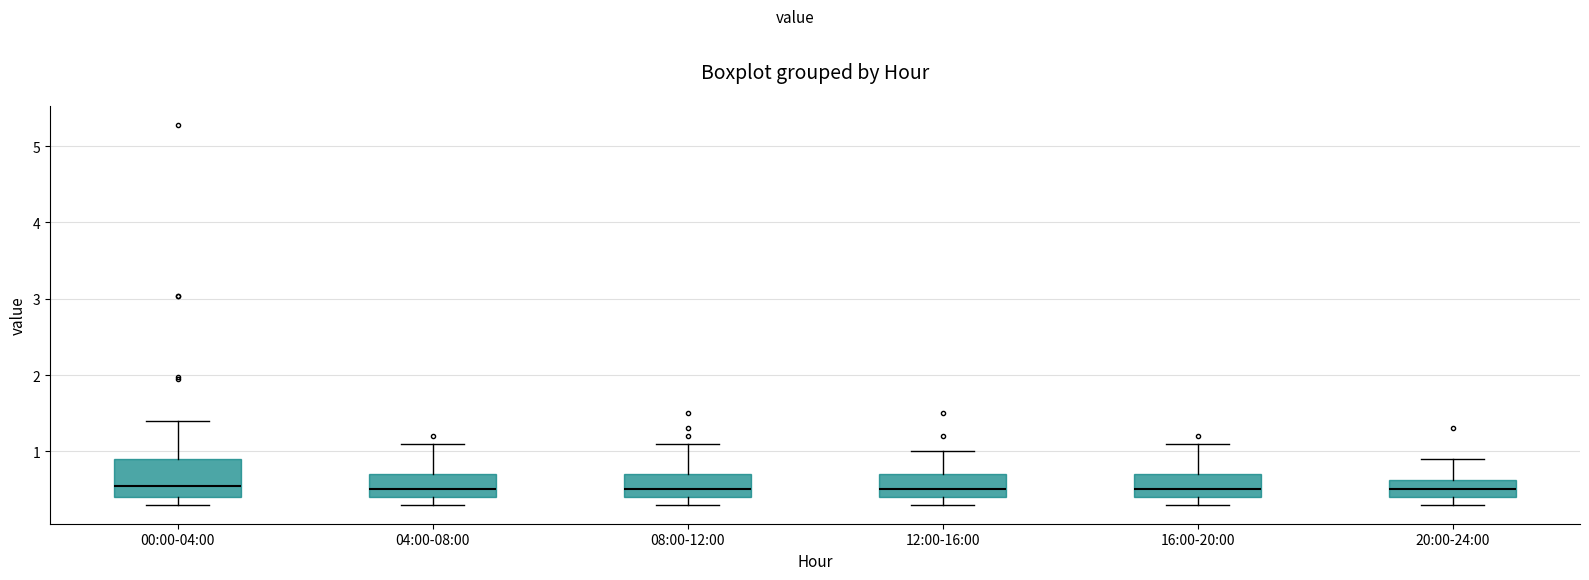

Where is the lower edge of the box for 20:00-24:00 on the y-axis? The values are not printed on the chart, so give them approximately, as read against the axis.

0.4